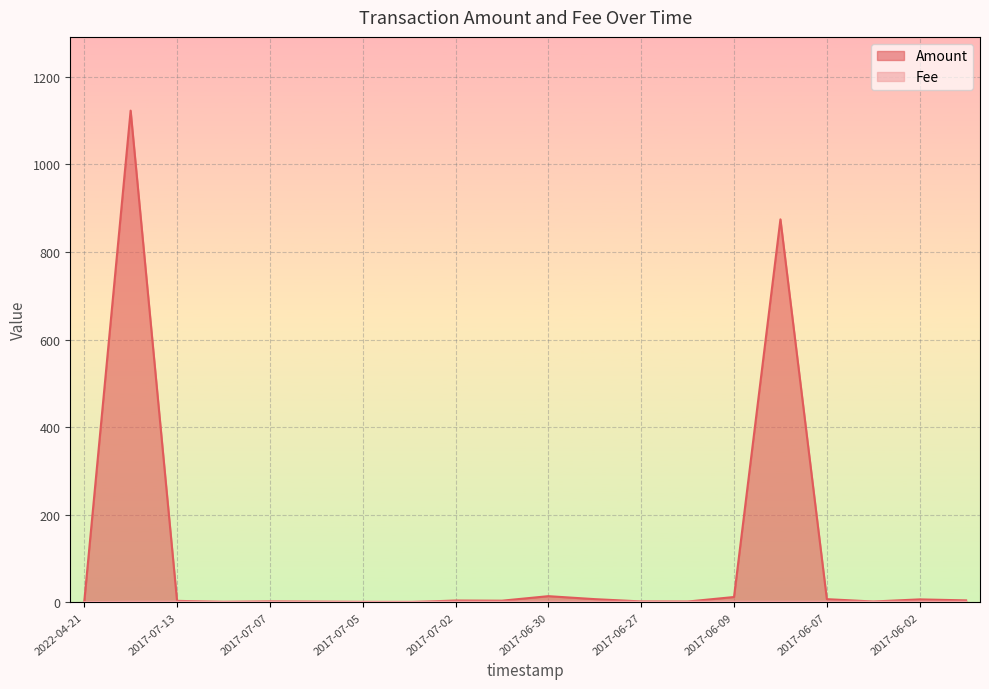

What is the total value across all series at 2017-06-28?

8.0